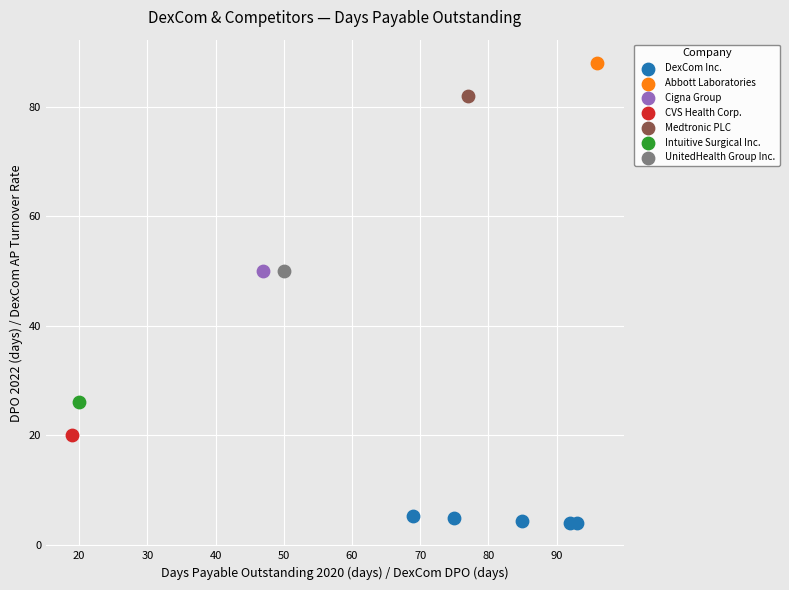

What are all the series names shown in the legend?

DexCom Inc., Abbott Laboratories, Cigna Group, CVS Health Corp., Medtronic PLC, Intuitive Surgical Inc., UnitedHealth Group Inc.